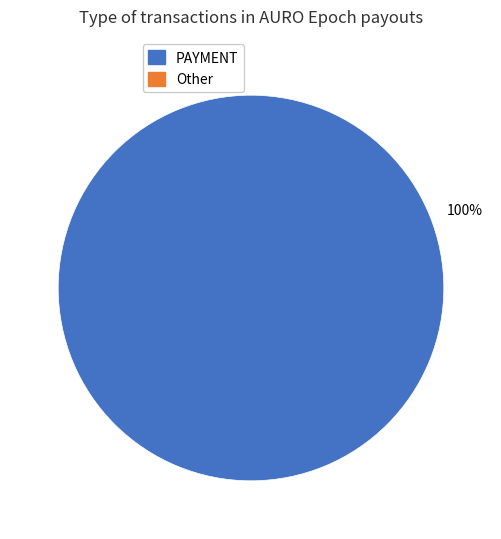

Is there a majority slice in this chart?

Yes